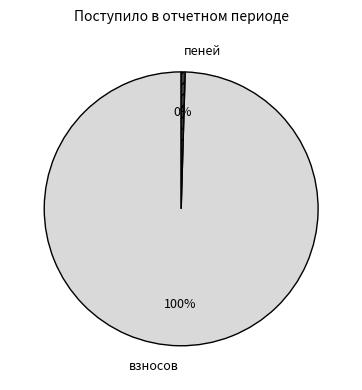

Is взносов the majority of the pie?

Yes